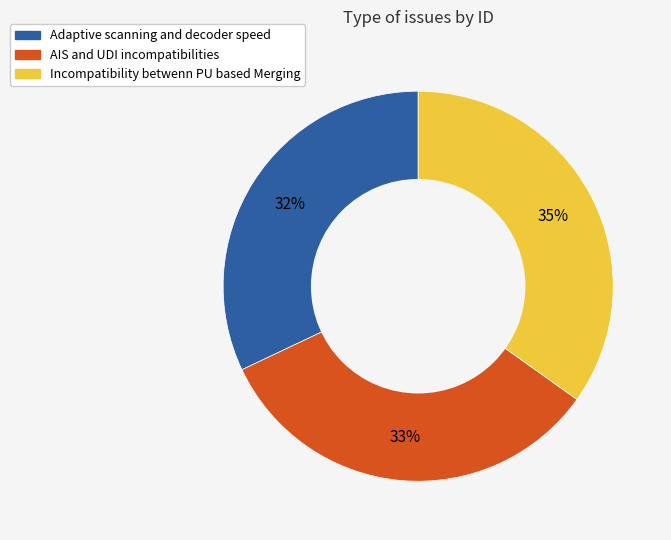

Count the number of slices in the pie.

3